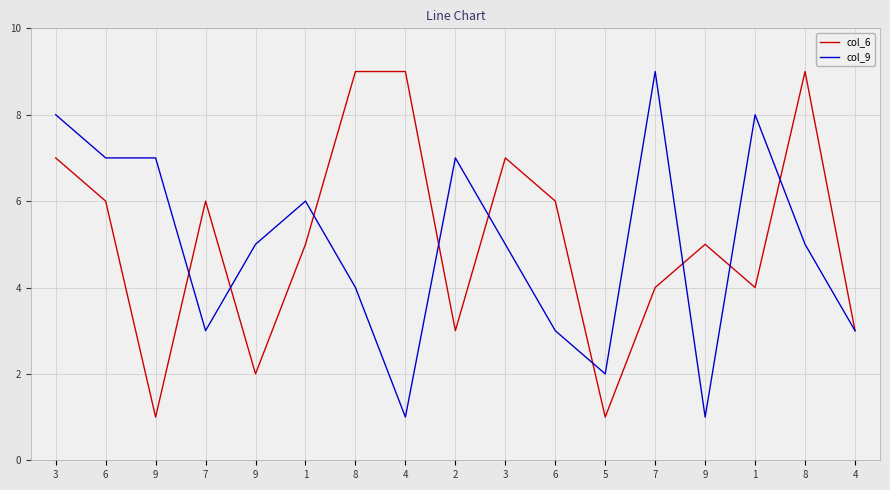

Between 8 and 2, which is larger?

8